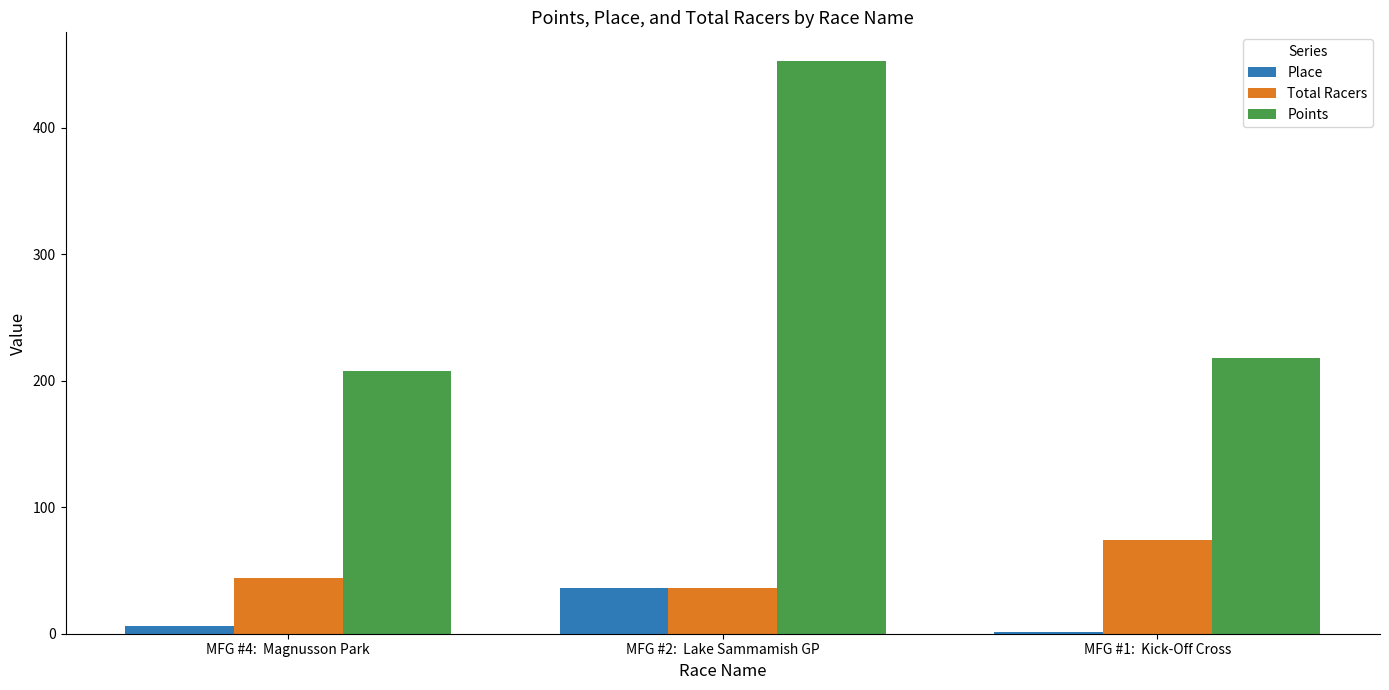

How many groups of bars are there?

3